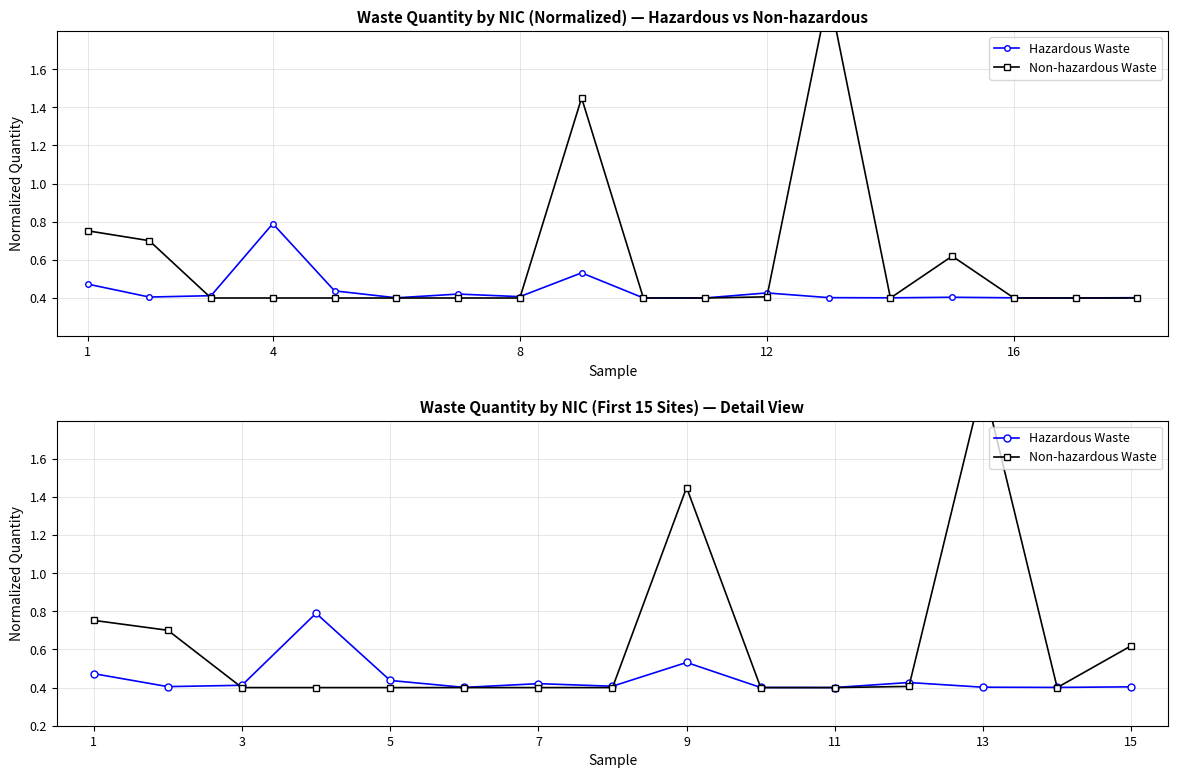

What is the maximum value shown in the chart?

2.0